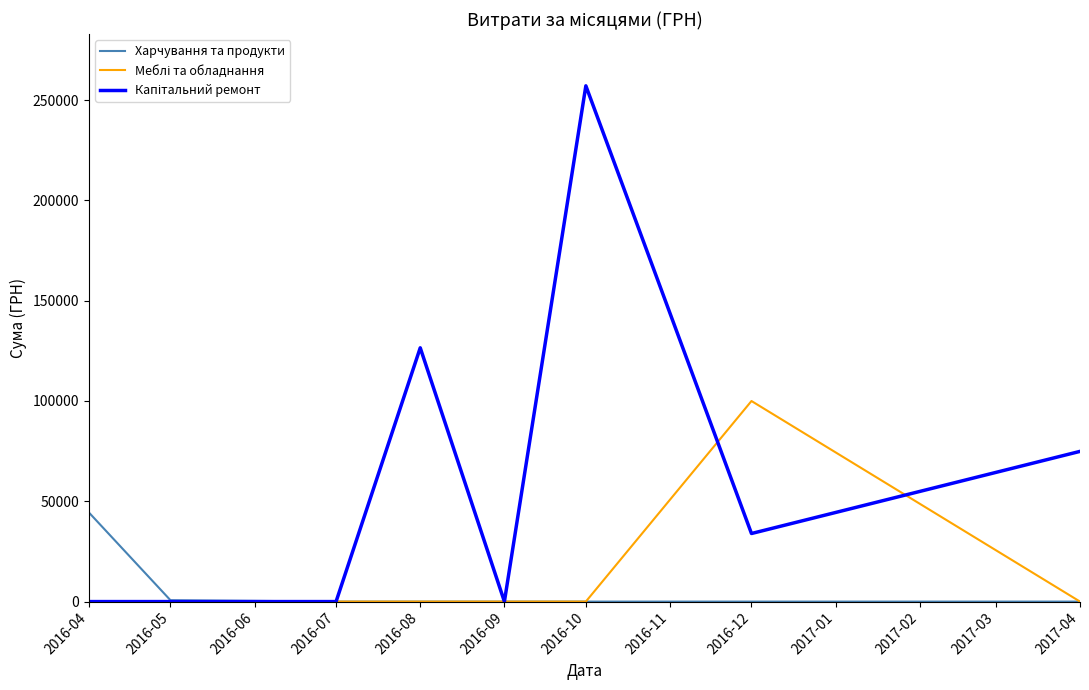

What is the spread (max minus min) of values at 2016-12?

99973.0